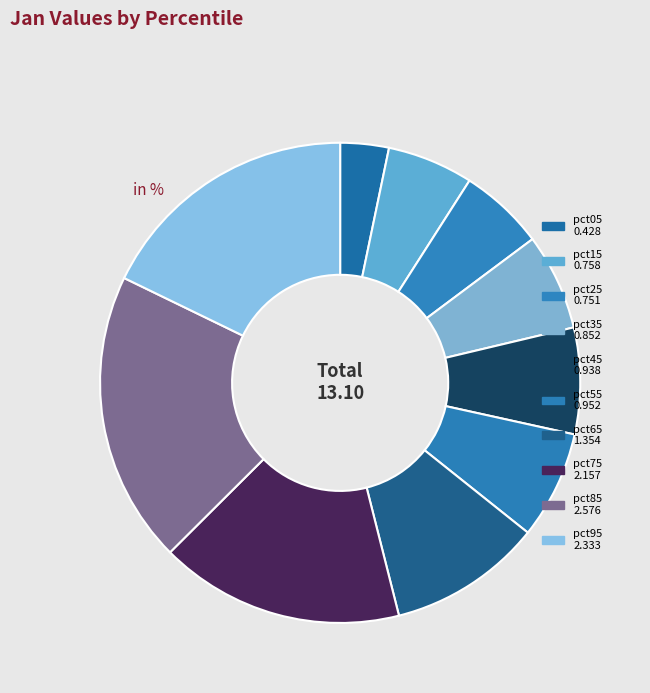

Which has a higher value, pct15 or pct55?

pct55